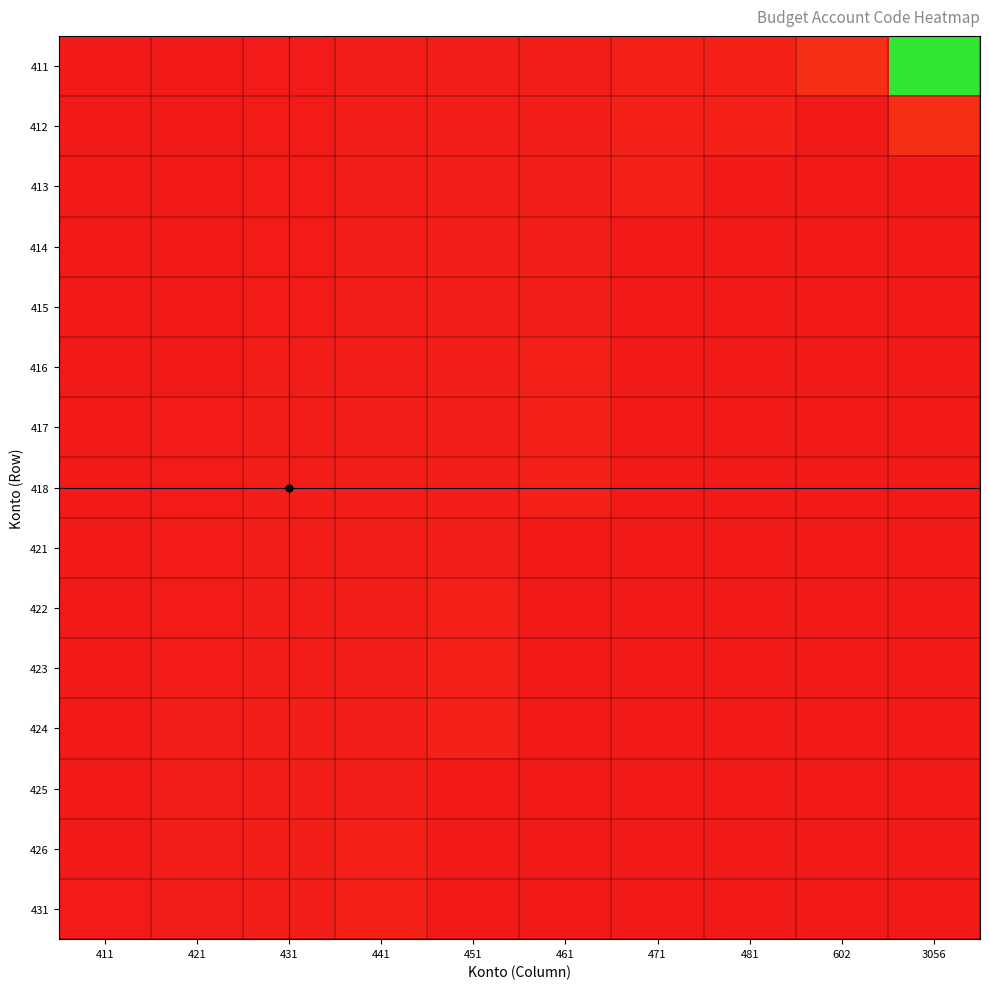

Reading left to right, what are all the values shown in this chart?

411: 411=0.0	421=0.0	431=0.0	441=0.0	451=0.0	461=0.0	471=0.0	481=0.0	602=0.1	3056=1.0
412: 411=0.0	421=0.0	431=0.0	441=0.0	451=0.0	461=0.0	471=0.0	481=0.0	602=0.0	3056=0.1
413: 411=0.0	421=0.0	431=0.0	441=0.0	451=0.0	461=0.0	471=0.0	481=0.0	602=0.0	3056=0.0
414: 411=0.0	421=0.0	431=0.0	441=0.0	451=0.0	461=0.0	471=0.0	481=0.0	602=0.0	3056=0.0
415: 411=0.0	421=0.0	431=0.0	441=0.0	451=0.0	461=0.0	471=0.0	481=0.0	602=0.0	3056=0.0
416: 411=0.0	421=0.0	431=0.0	441=0.0	451=0.0	461=0.0	471=0.0	481=0.0	602=0.0	3056=0.0
417: 411=0.0	421=0.0	431=0.0	441=0.0	451=0.0	461=0.0	471=0.0	481=0.0	602=0.0	3056=0.0
418: 411=0.0	421=0.0	431=0.0	441=0.0	451=0.0	461=0.0	471=0.0	481=0.0	602=0.0	3056=0.0
421: 411=0.0	421=0.0	431=0.0	441=0.0	451=0.0	461=0.0	471=0.0	481=0.0	602=0.0	3056=0.0
422: 411=0.0	421=0.0	431=0.0	441=0.0	451=0.0	461=0.0	471=0.0	481=0.0	602=0.0	3056=0.0
423: 411=0.0	421=0.0	431=0.0	441=0.0	451=0.0	461=0.0	471=0.0	481=0.0	602=0.0	3056=0.0
424: 411=0.0	421=0.0	431=0.0	441=0.0	451=0.0	461=0.0	471=0.0	481=0.0	602=0.0	3056=0.0
425: 411=0.0	421=0.0	431=0.0	441=0.0	451=0.0	461=0.0	471=0.0	481=0.0	602=0.0	3056=0.0
426: 411=0.0	421=0.0	431=0.0	441=0.0	451=0.0	461=0.0	471=0.0	481=0.0	602=0.0	3056=0.0
431: 411=0.0	421=0.0	431=0.0	441=0.0	451=0.0	461=0.0	471=0.0	481=0.0	602=0.0	3056=0.0